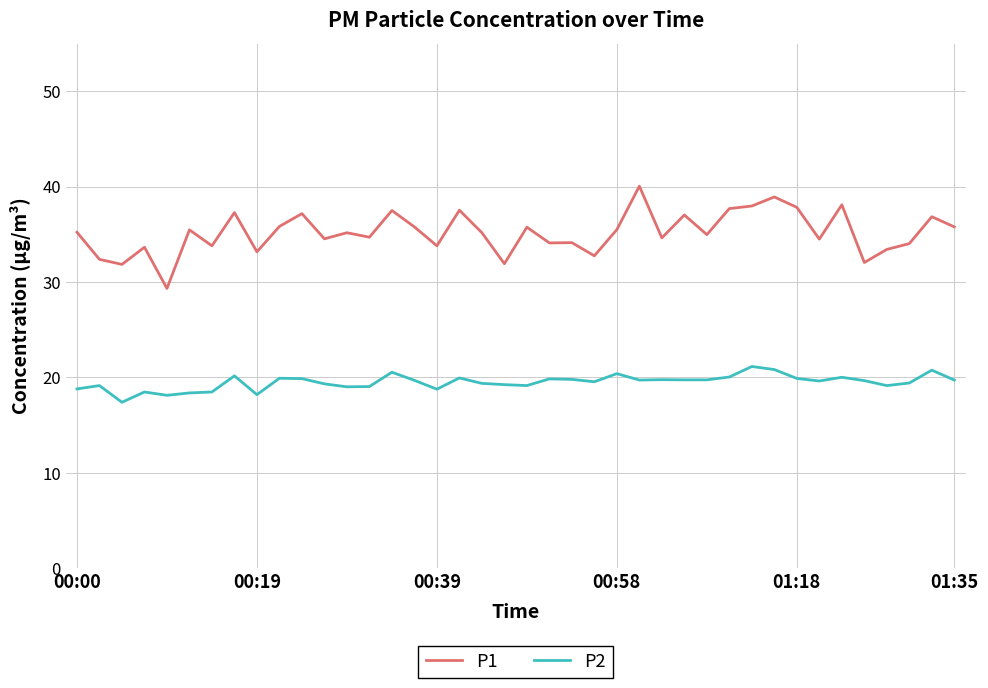

True or false: P1 has more than 0 points higher than both neighbors.

True